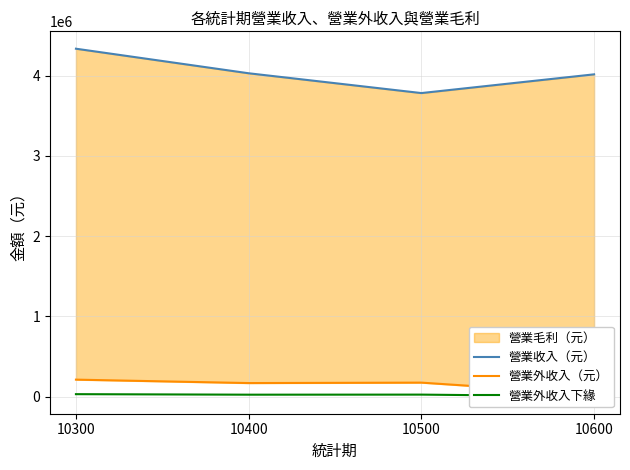

How many data points in 營業外收入（元） are less than 175777?

2